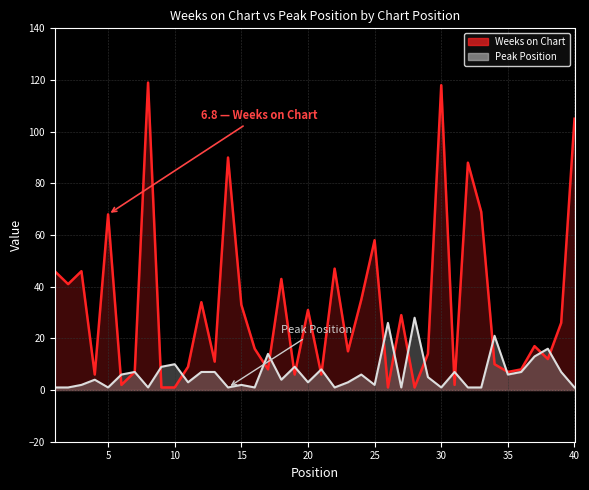

In Weeks on Chart, how many points are lower than both neighbors (excluding endpoints)?

13